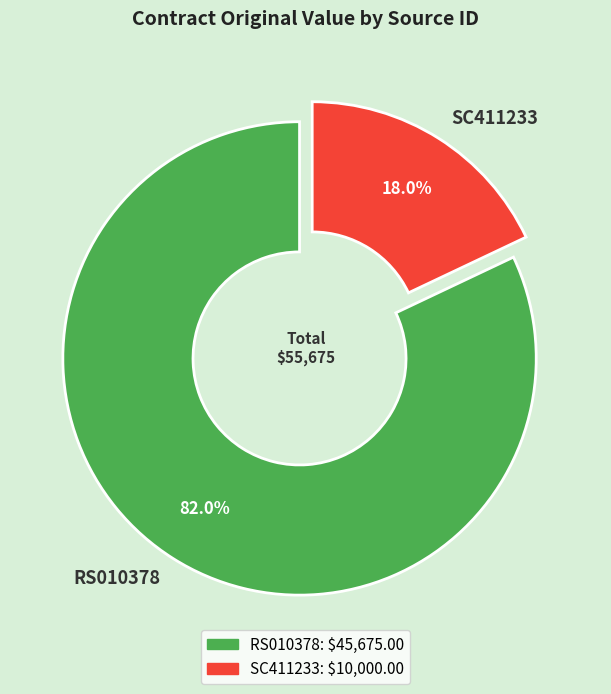

How many segments does this pie chart have?

2